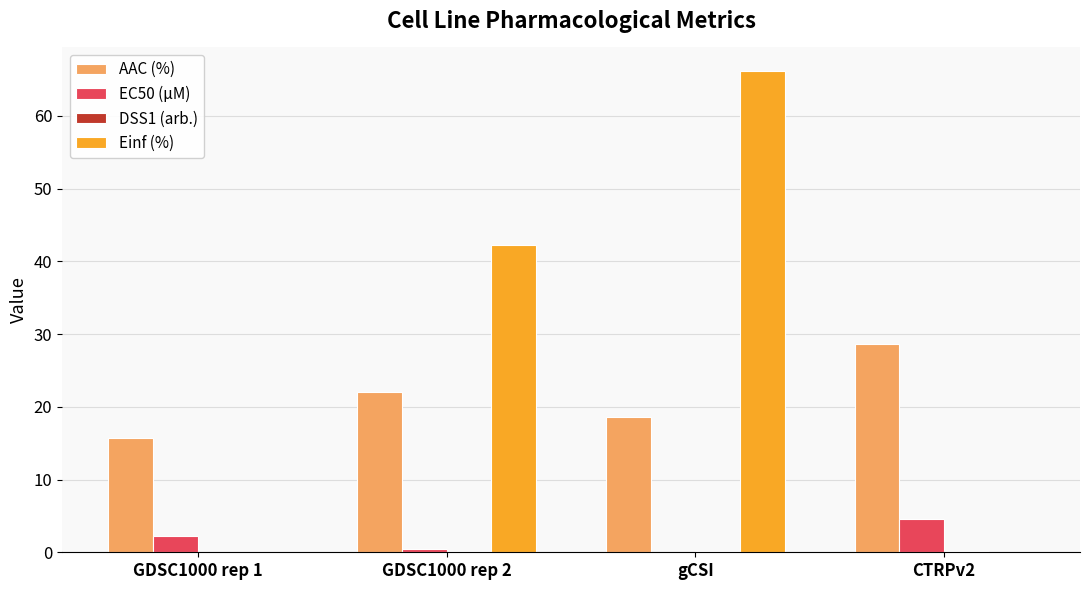

Where is AAC (%) nearest to the value 22?

GDSC1000 rep 2